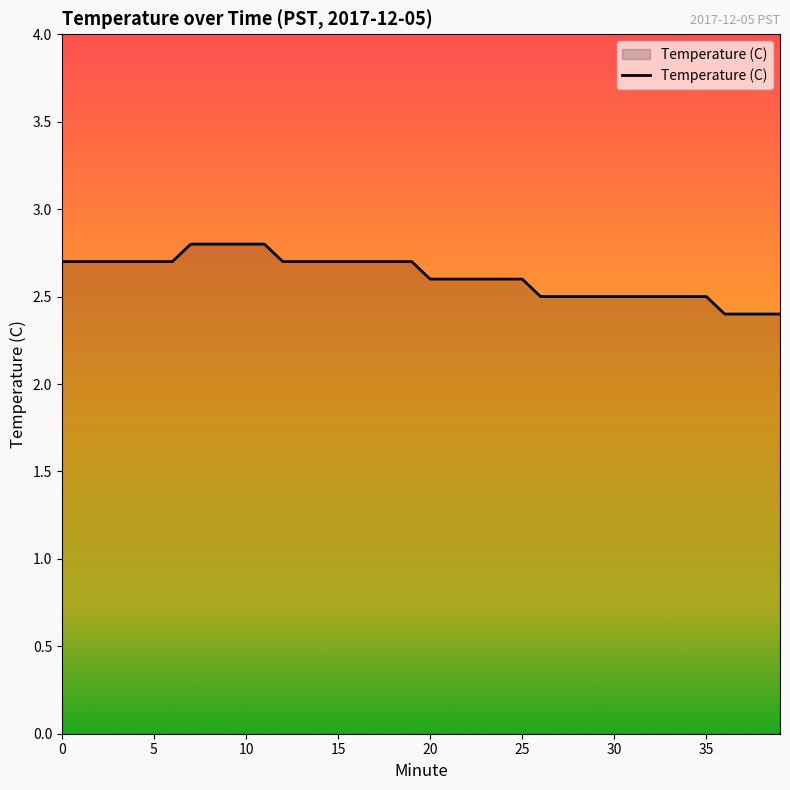

What is the smallest value displayed?

2.4